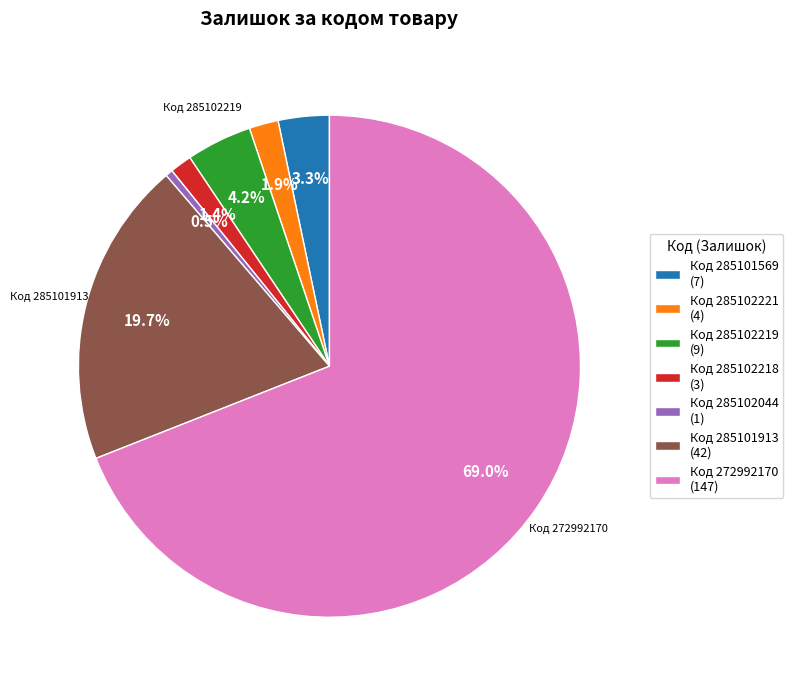

Which slice is the smallest?

Код 285102044 (1)